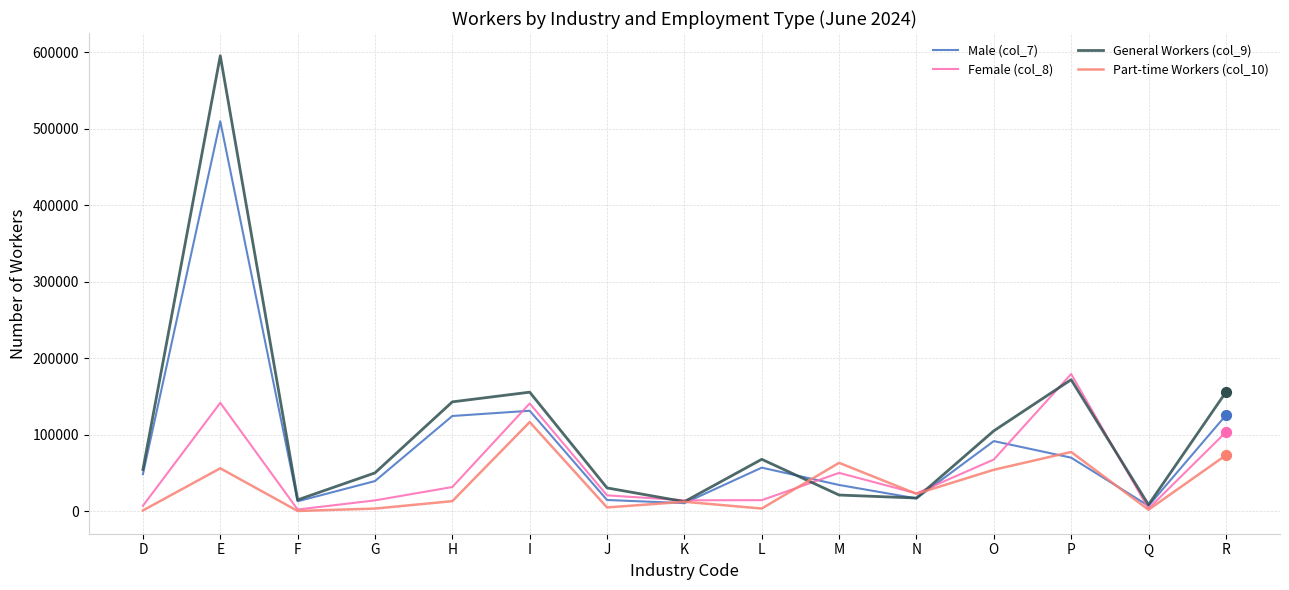

Which series has the largest range (max minus min)?

General Workers (col_9)